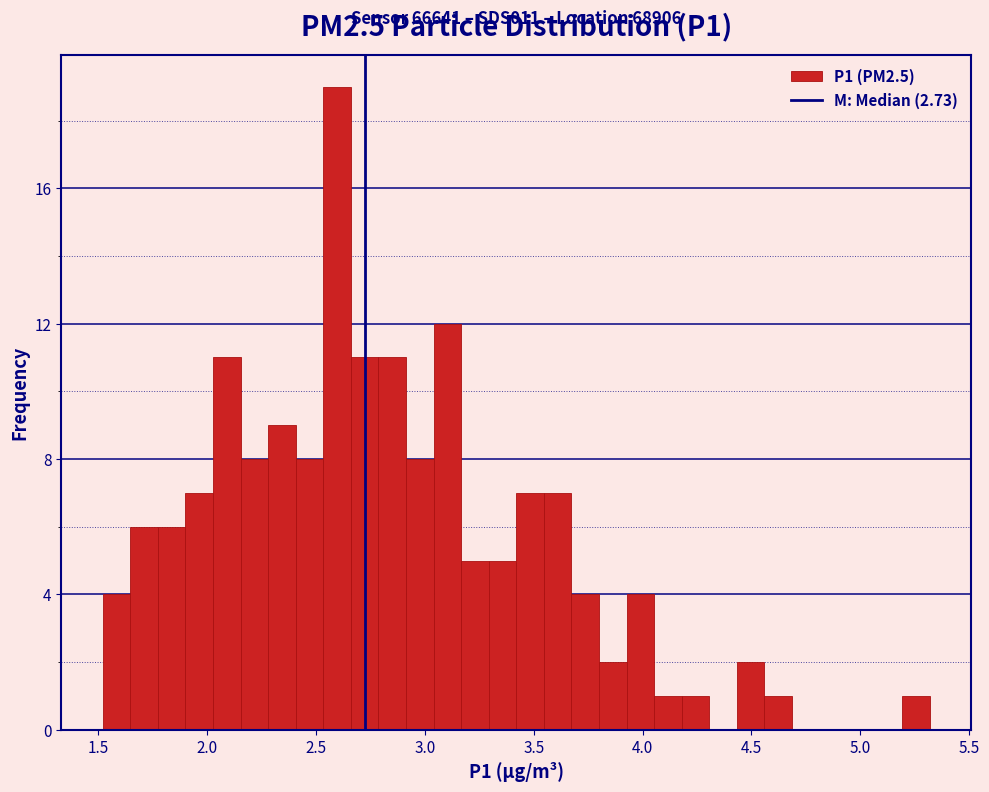

Around what value on the x-axis is the tallest bar? Give the approximate position of its centre, as read against the axis.

2.60